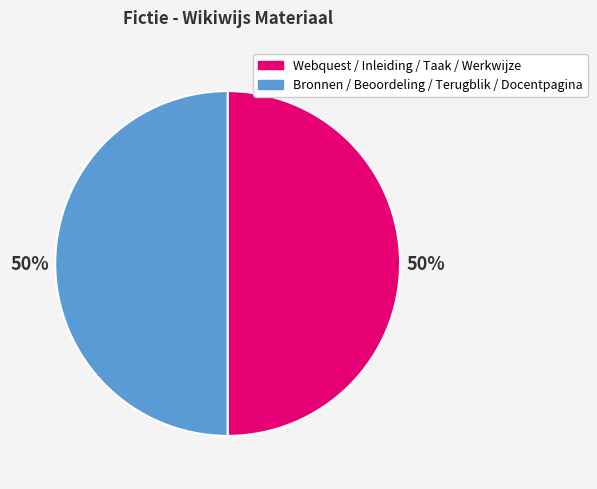

How many segments does this pie chart have?

2